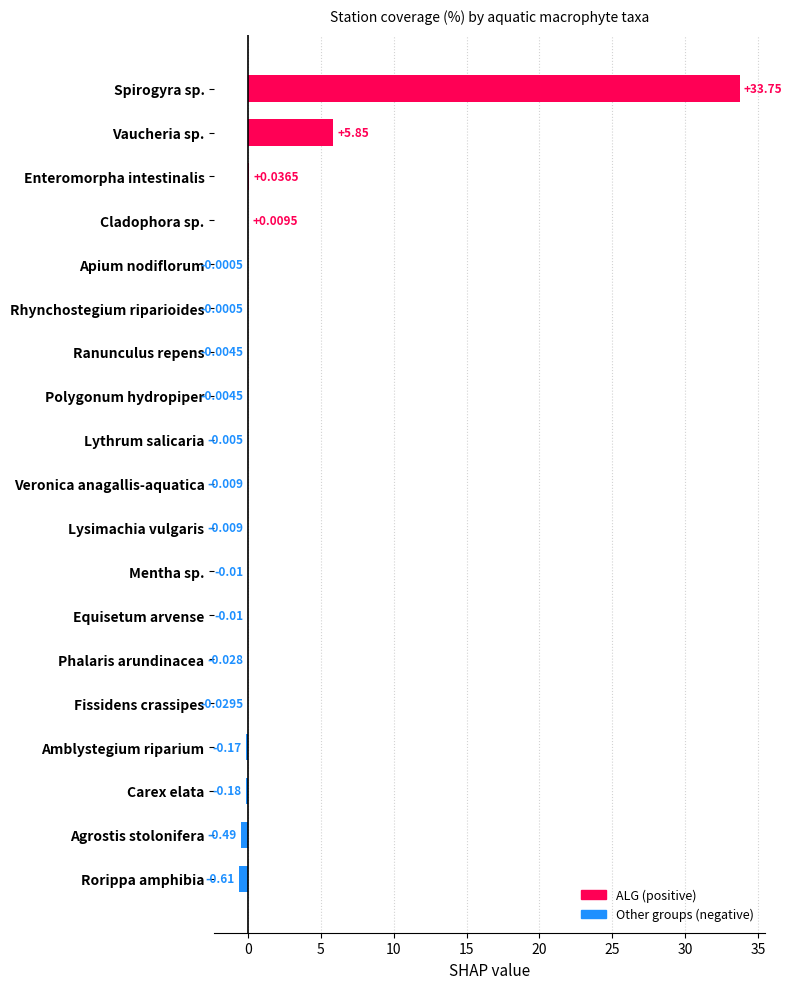

What is the sum of all values?

38.1